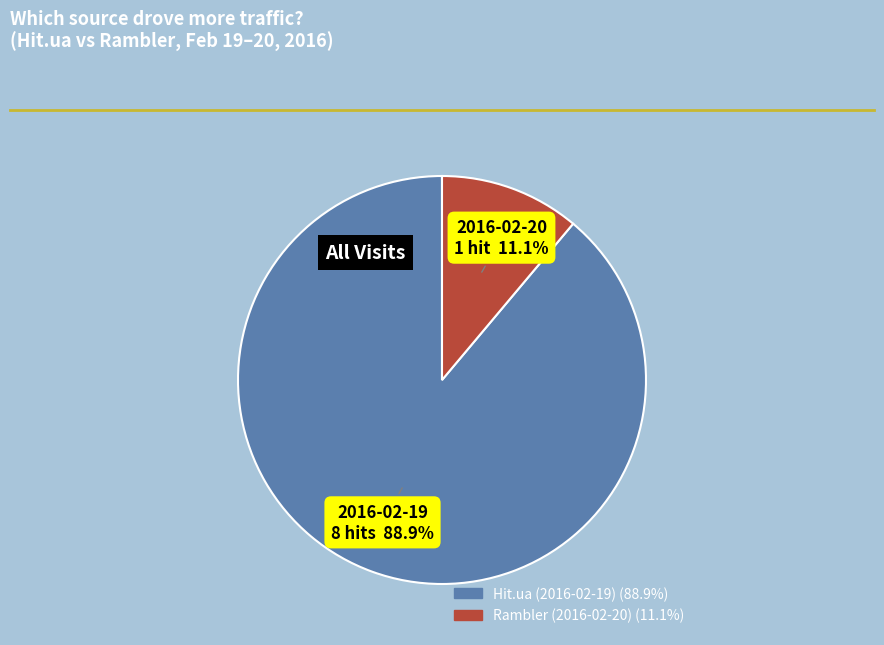

To the nearest percent, what percentage of the pie is Hit.ua (2016-02-19)?

89%